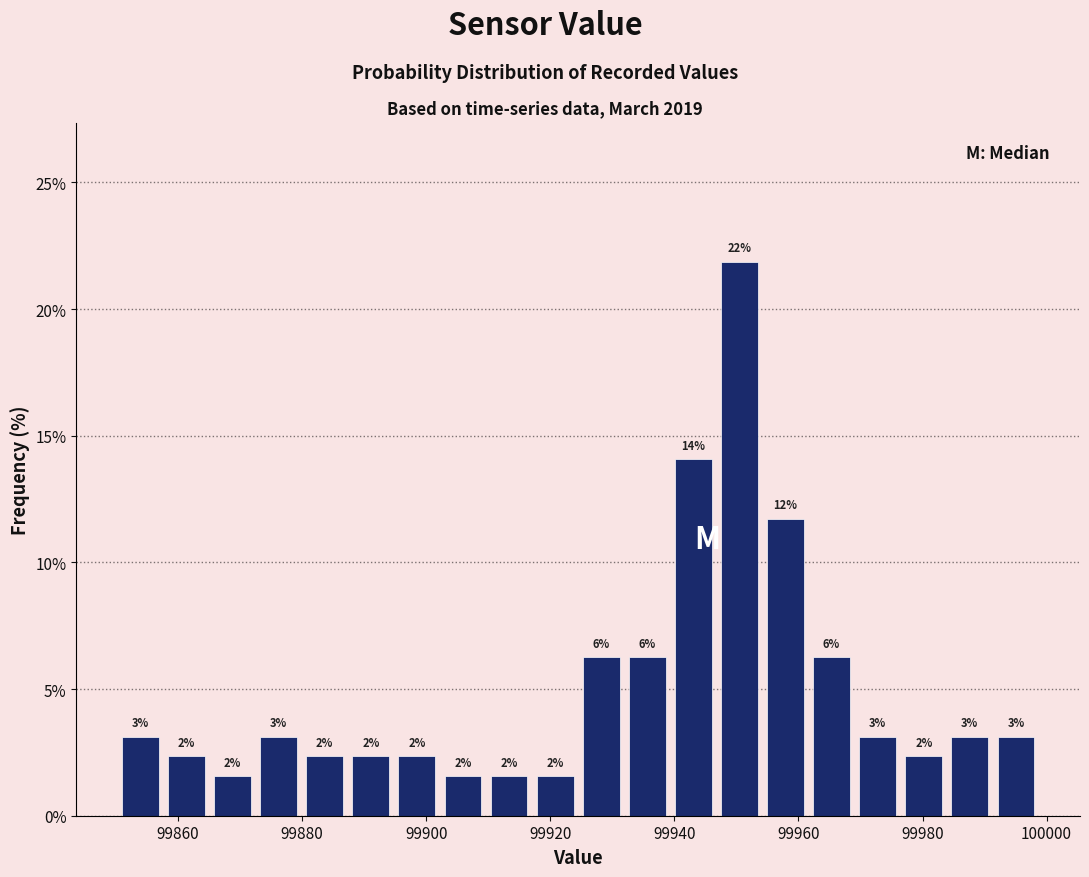

Around what value on the x-axis is the tallest bar? Give the approximate position of its centre, as read against the axis.

99950